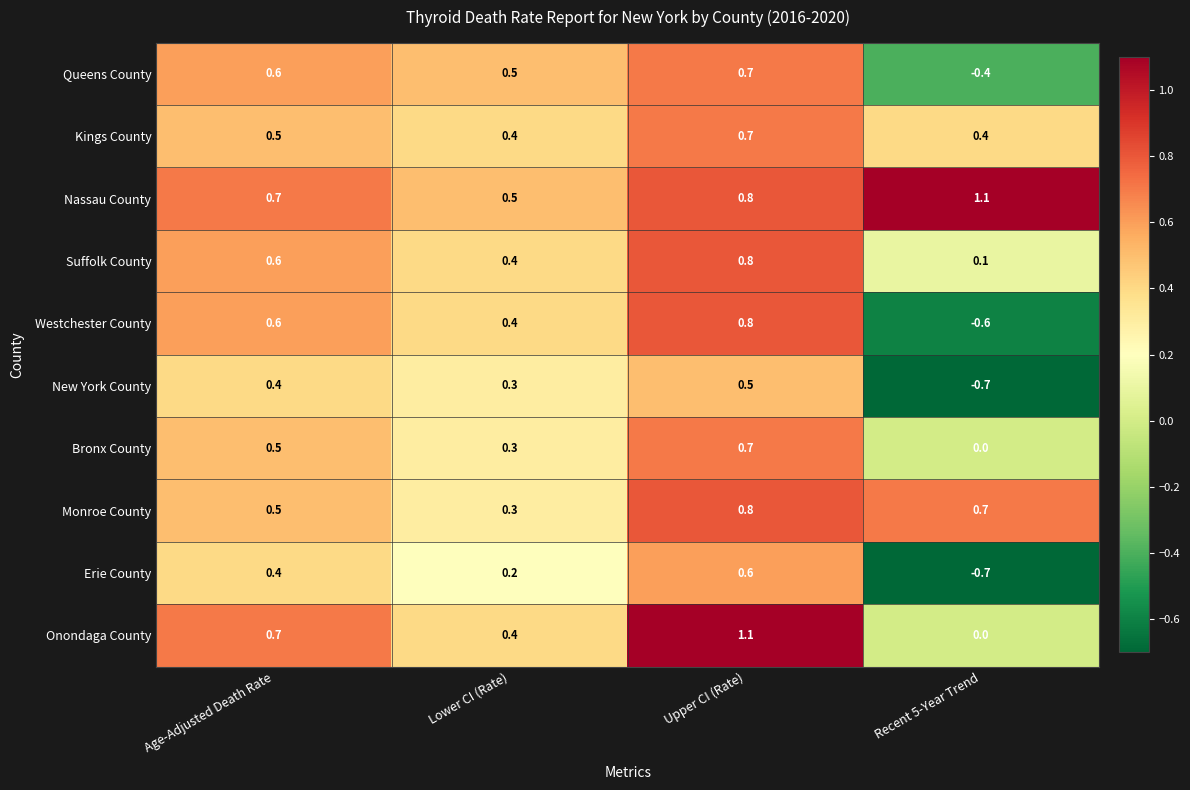

What is the difference between the maximum and minimum values in the Bronx County series?

0.7